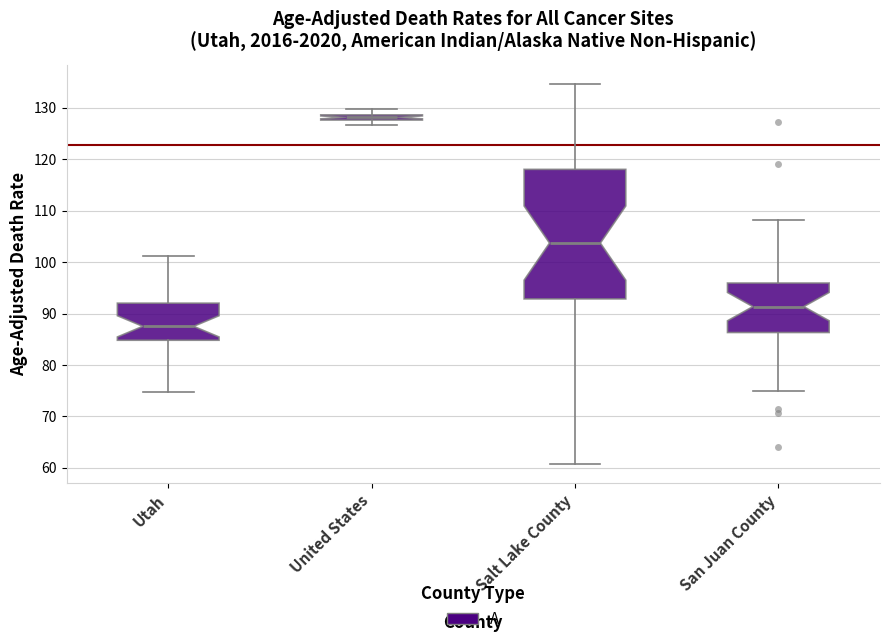

Where does the upper whisker of the box for Utah end on the y-axis? The values are not printed on the chart, so give them approximately, as read against the axis.

101